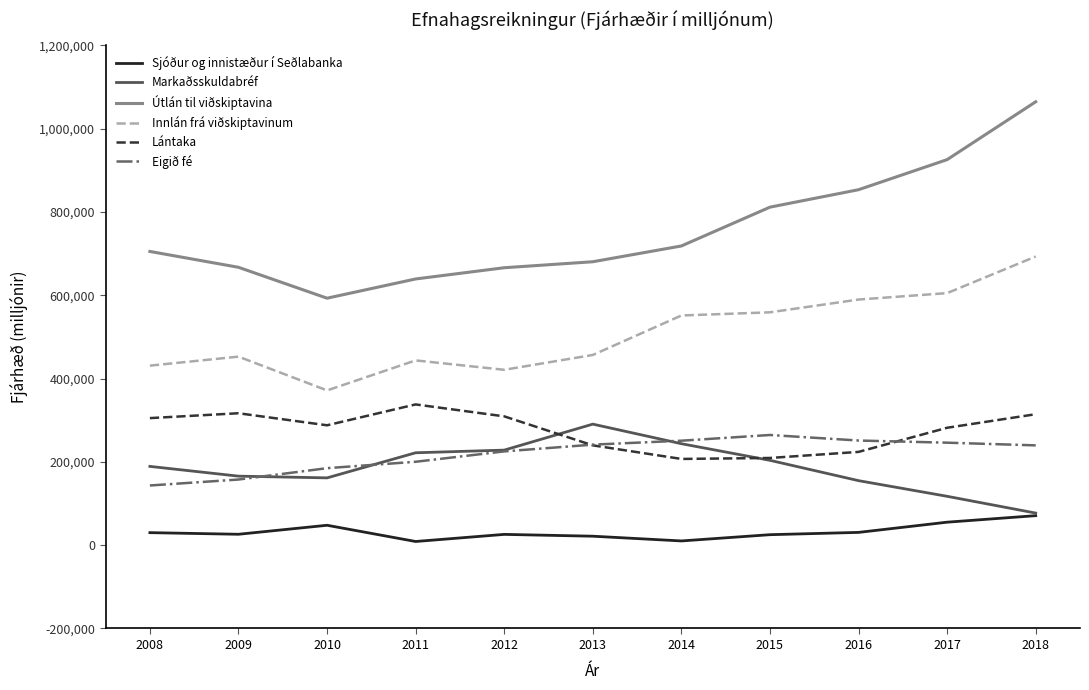

Which label corresponds to the largest value in the chart?

2018